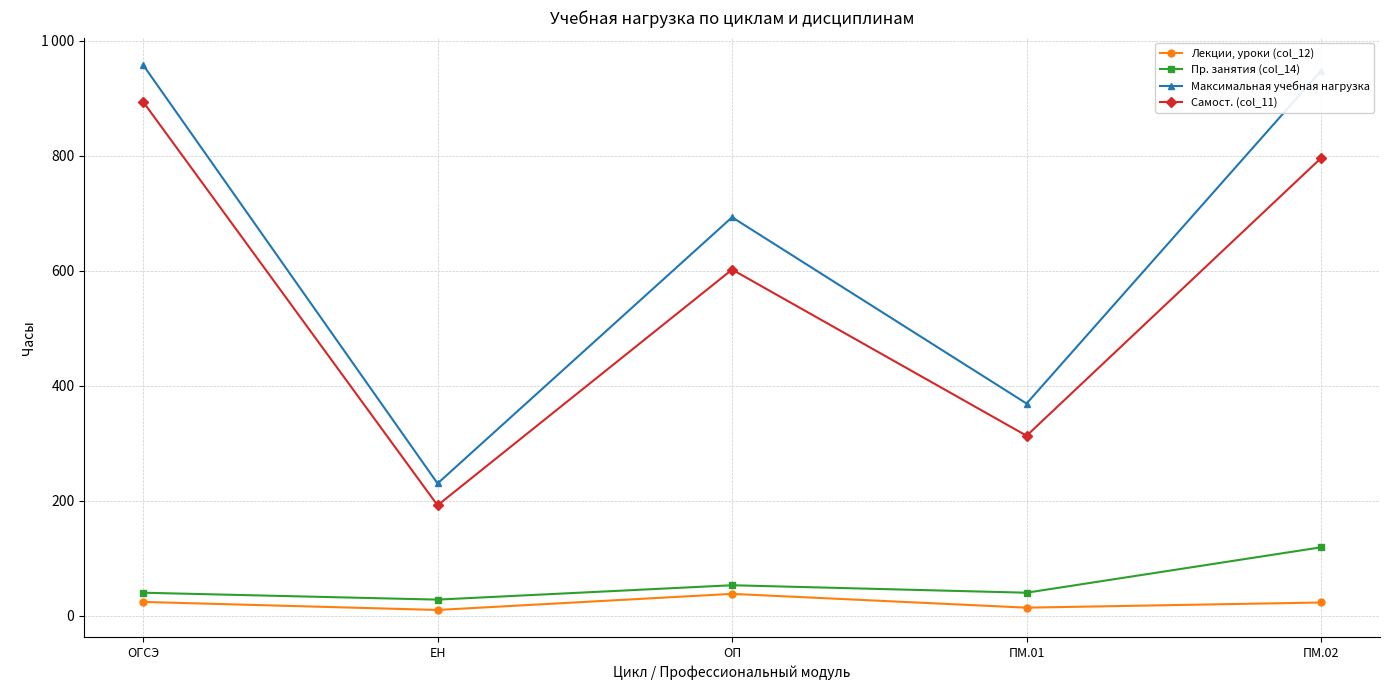

What are all the series names shown in the legend?

Лекции, уроки (col_12), Пр. занятия (col_14), Максимальная учебная нагрузка, Самост. (col_11)